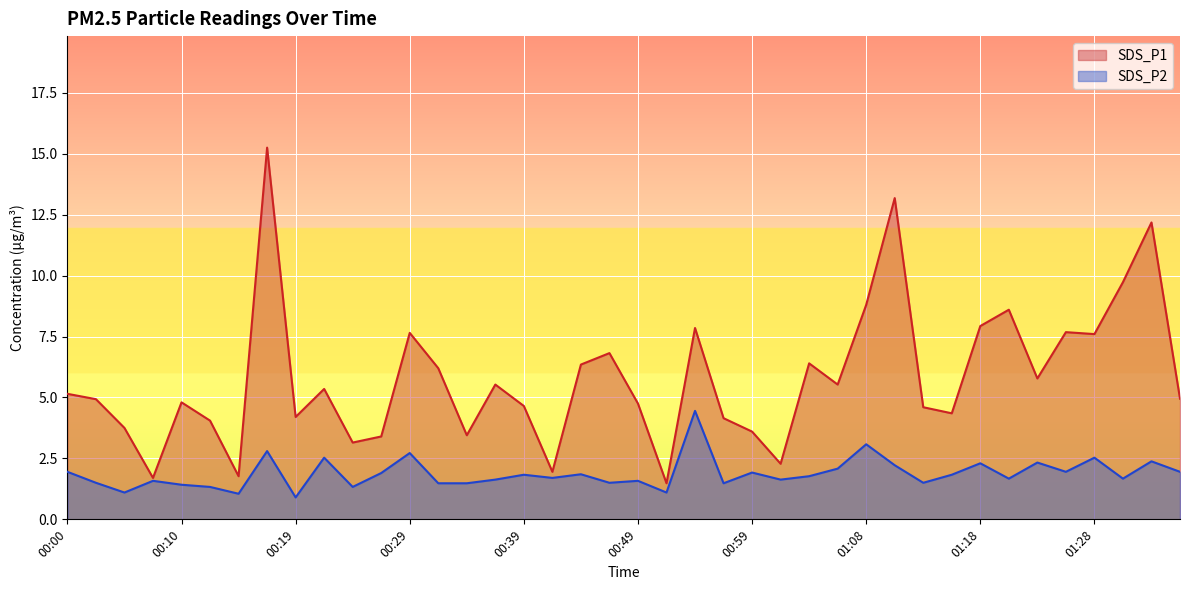

What is the sum of all SDS_P1 values?

231.5